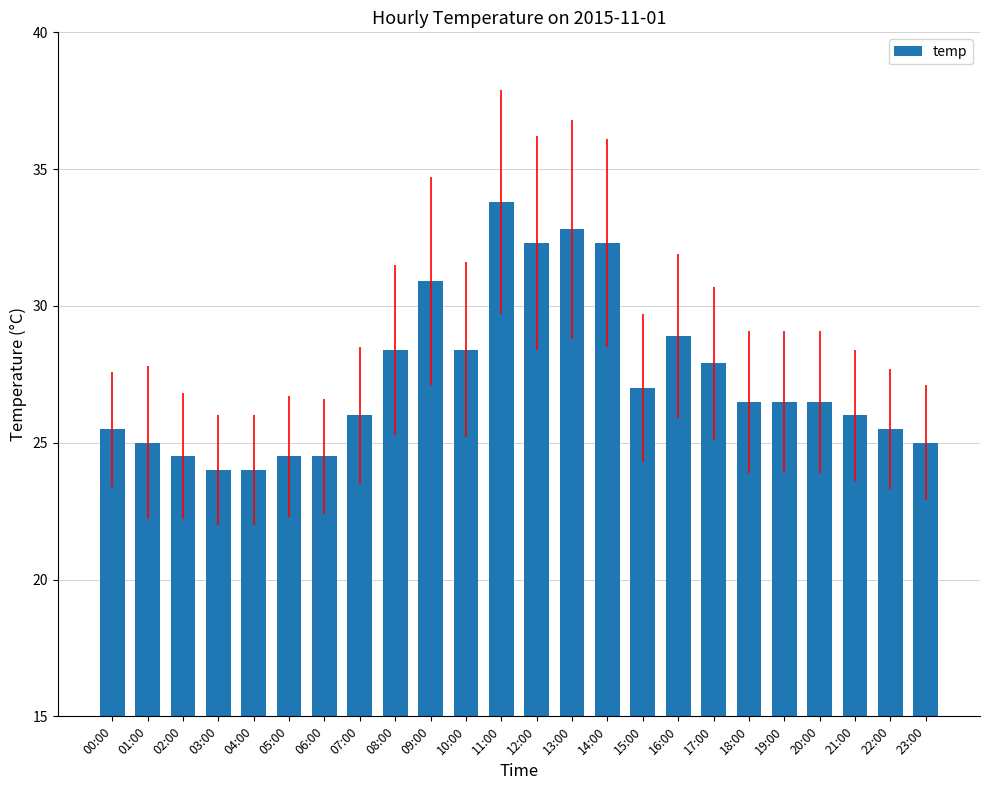

Between 21:00 and 19:00, which is larger?

19:00